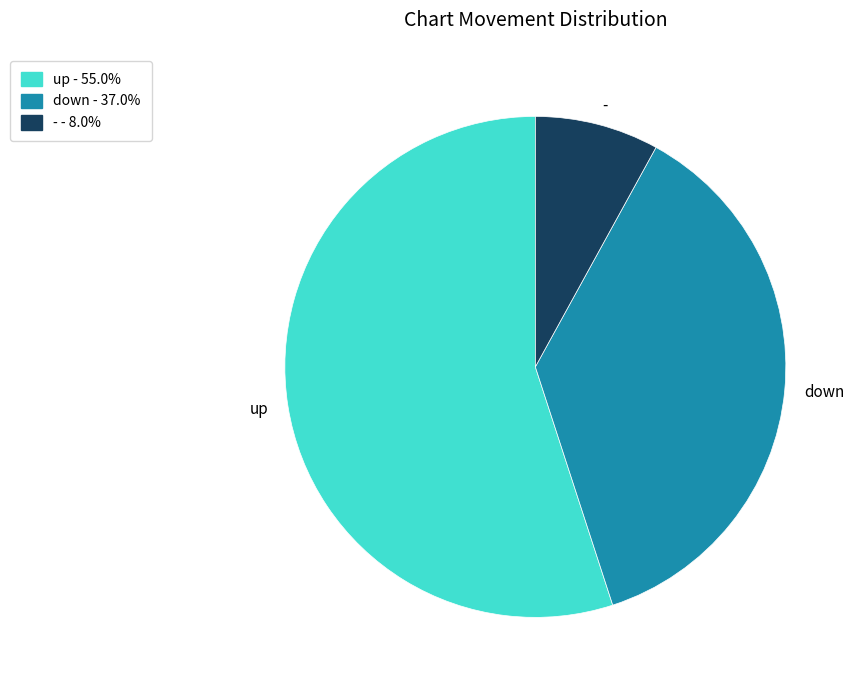

Combined, do down and - account for over 50%?

No